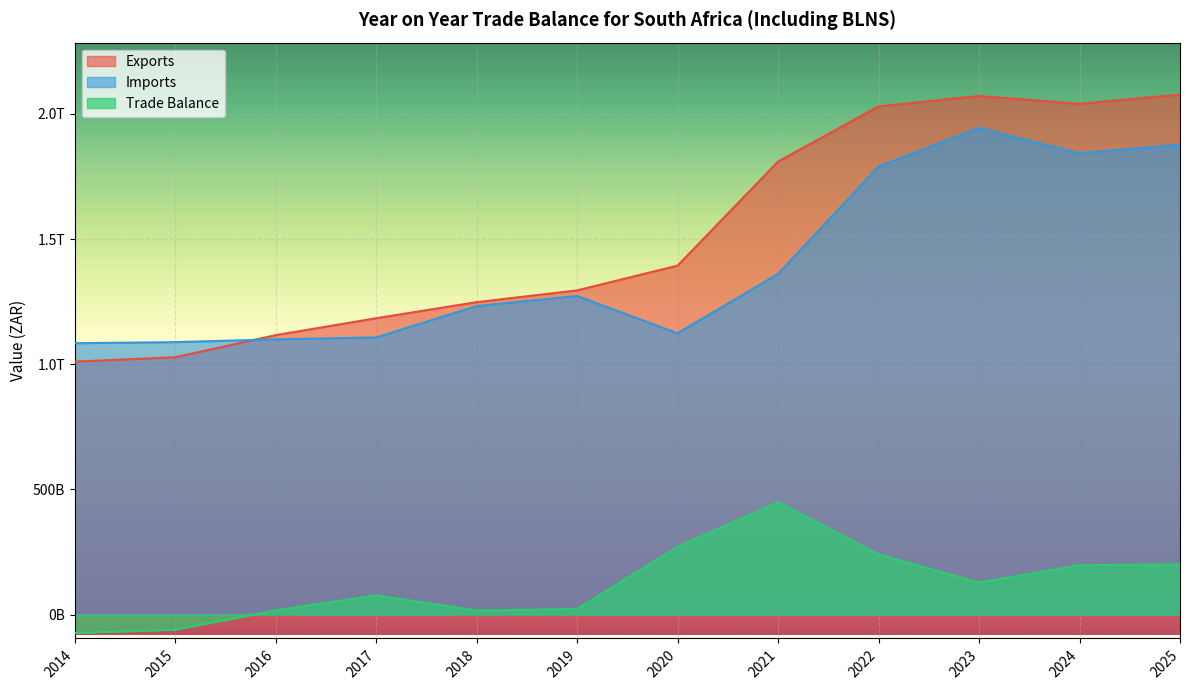

What is the value of the Imports point at the 11th from the left?

1843057172857.0